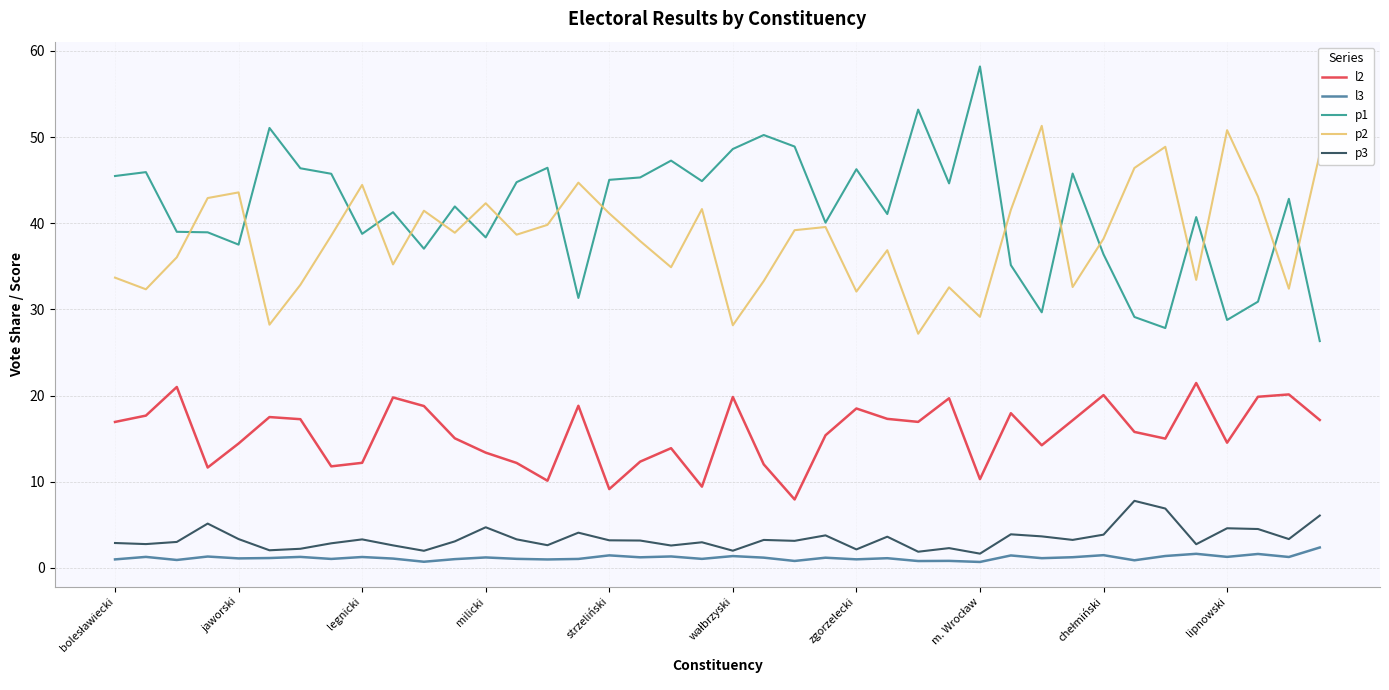

True or false: l2 and p3 cross at least once.

False